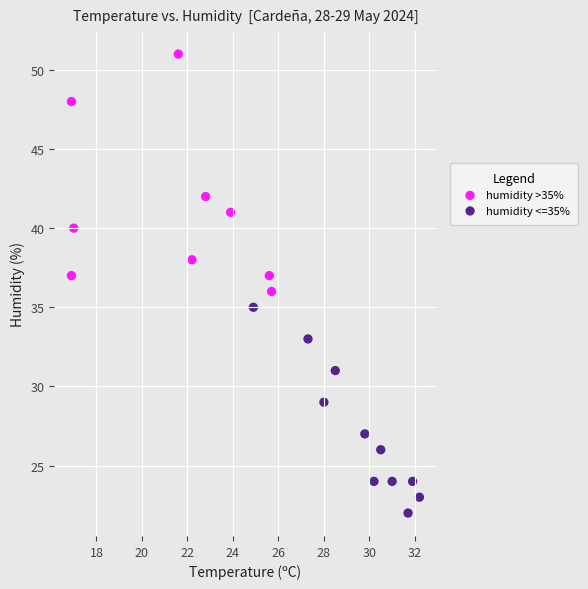

What are all the series names shown in the legend?

humidity >35%, humidity <=35%